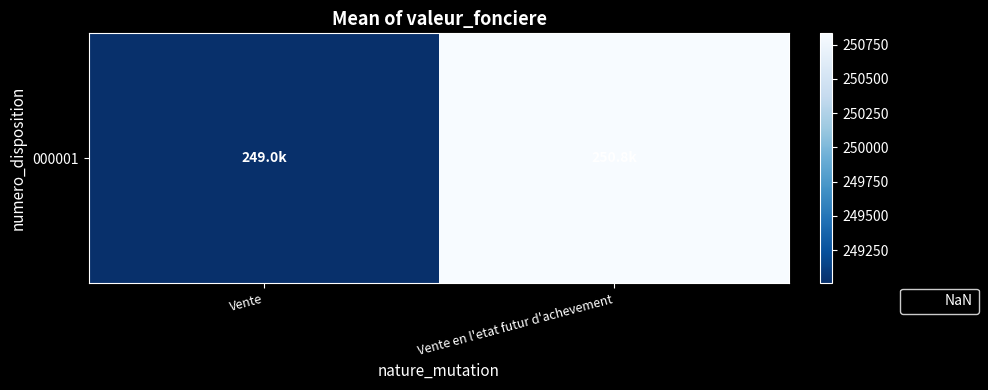

Which category has the lowest value across all series?

Vente